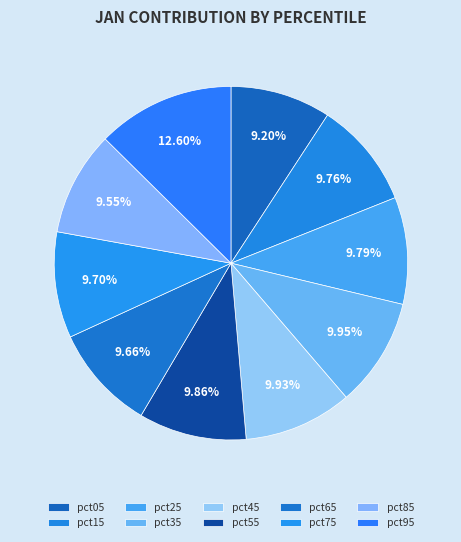

Count the number of slices in the pie.

10